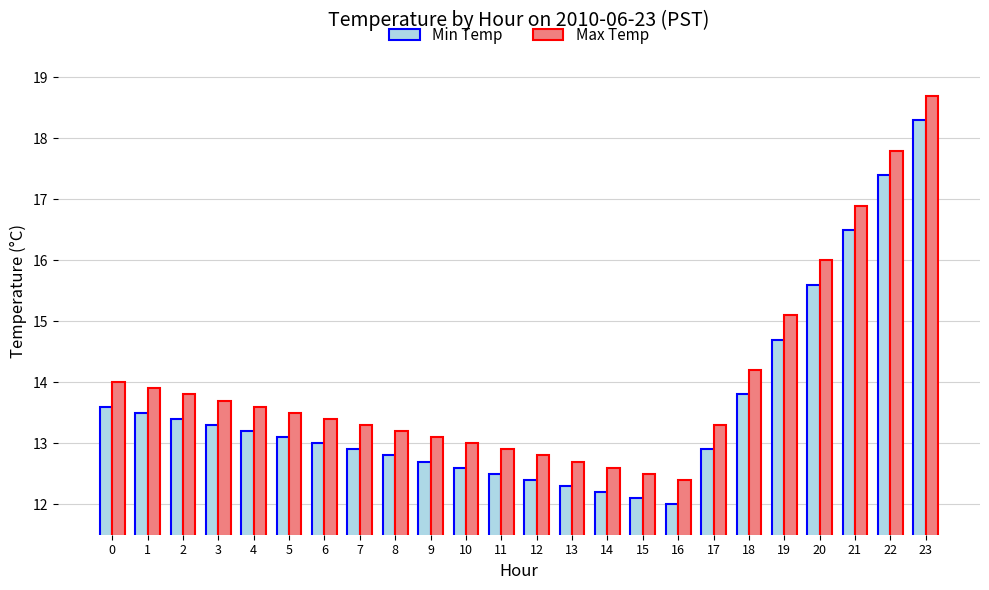

How many data points does each series have?

24